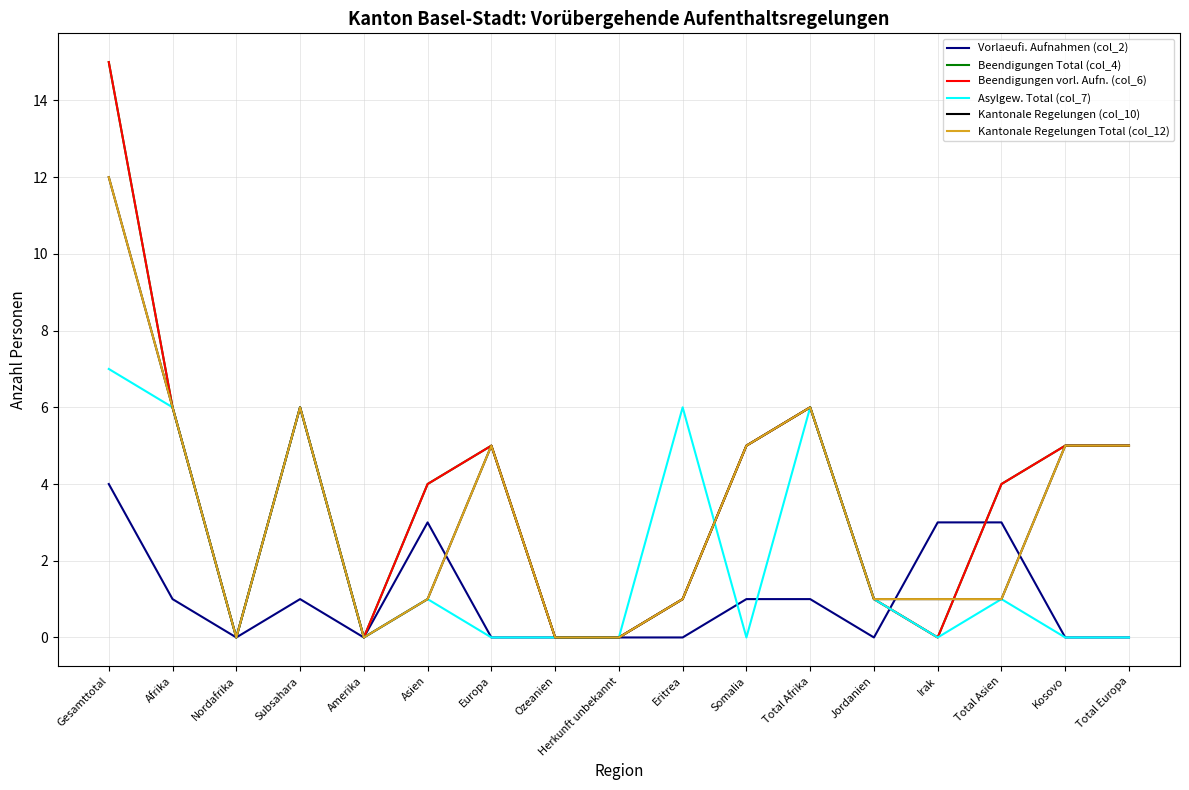

Does the chart have visible grid lines?

Yes